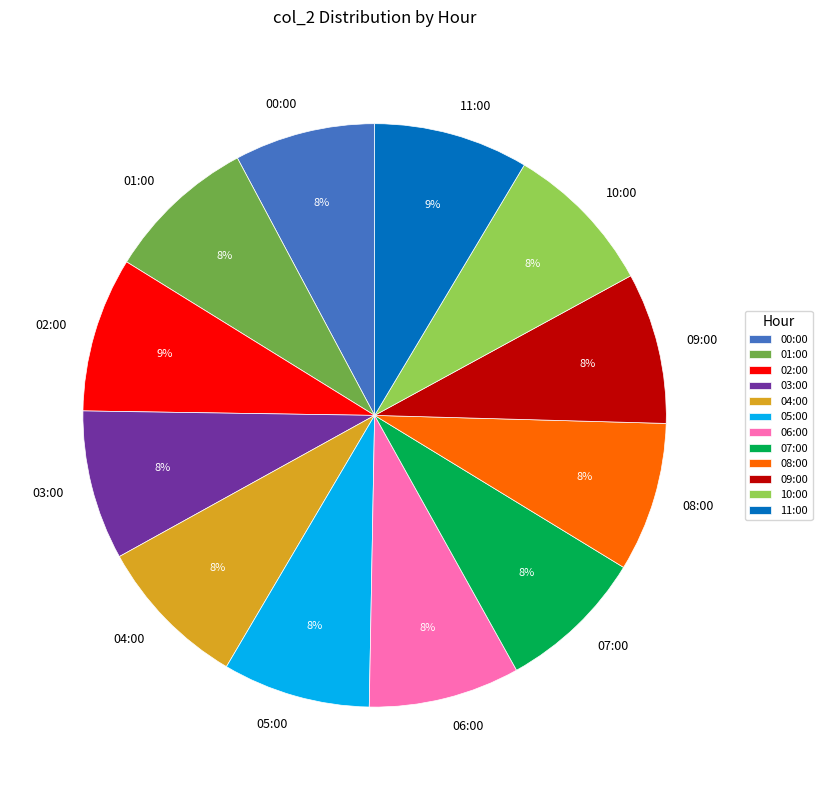

How many segments does this pie chart have?

12